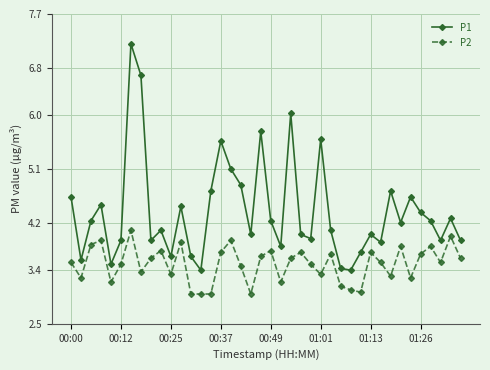

What is the value of the P1 point at the 2nd from the left?

3.6